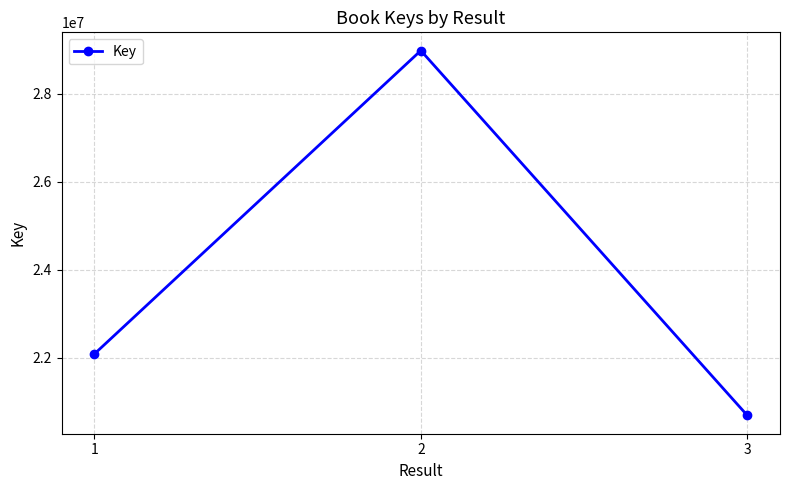

Is it true that the value at 2 is 16217210?

False